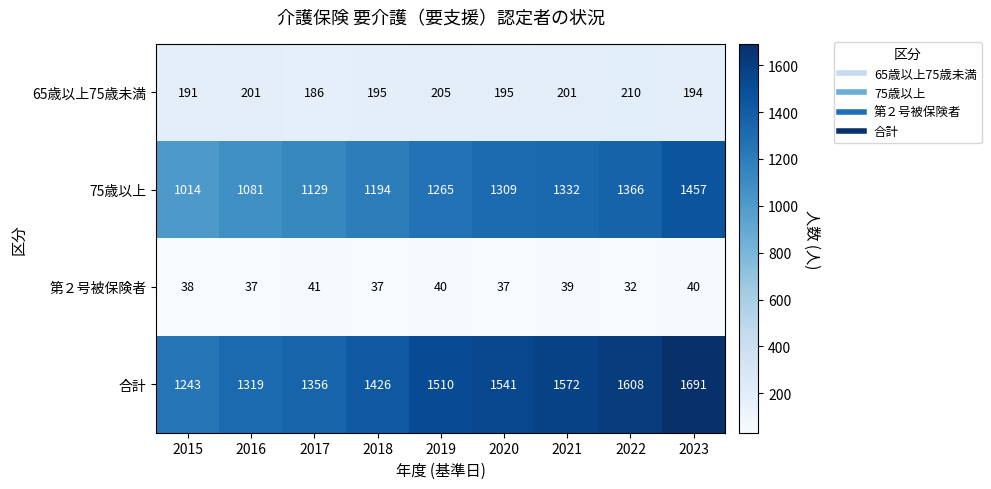

Which series changed the most between 2017 and 2018?

合計